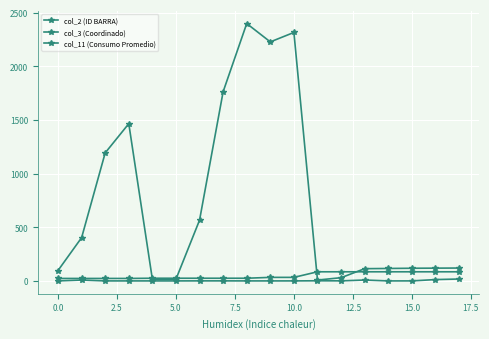

How many categories are shown in the chart?

18